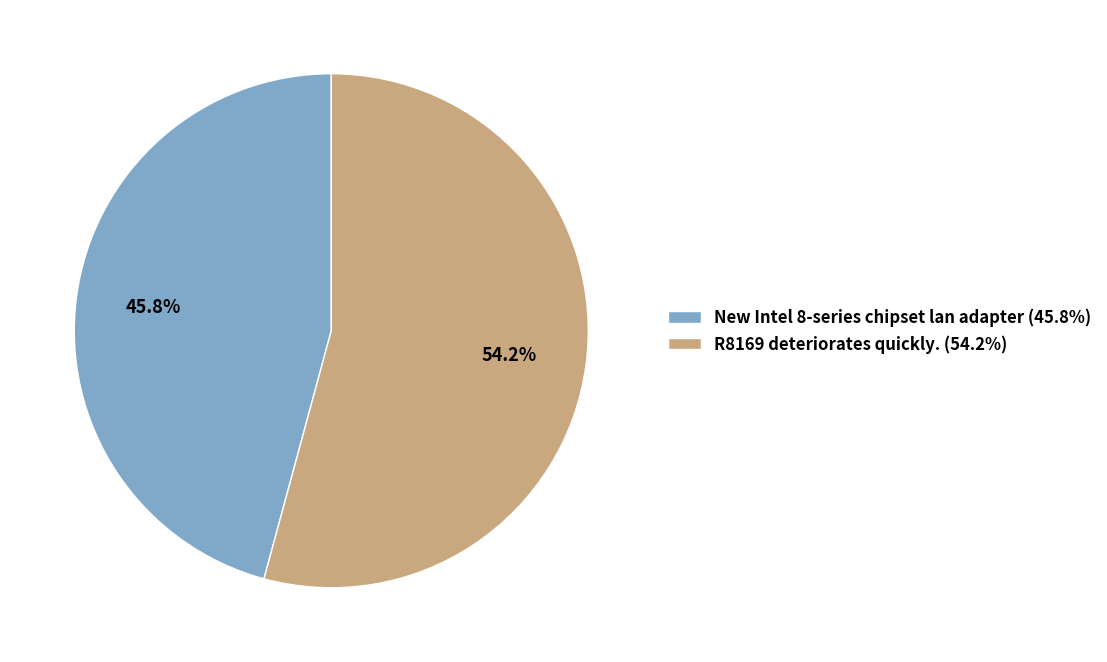

Combined, do New Intel 8-series chipset lan adapter and R8169 deteriorates quickly. account for over 50%?

Yes